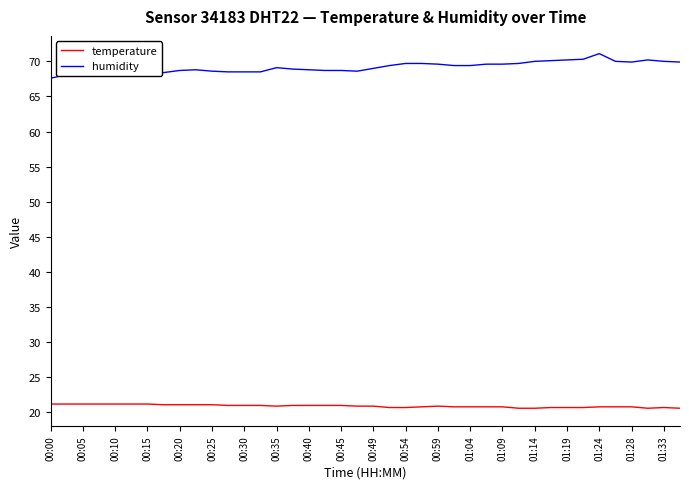

What is the maximum value shown in the chart?

71.1